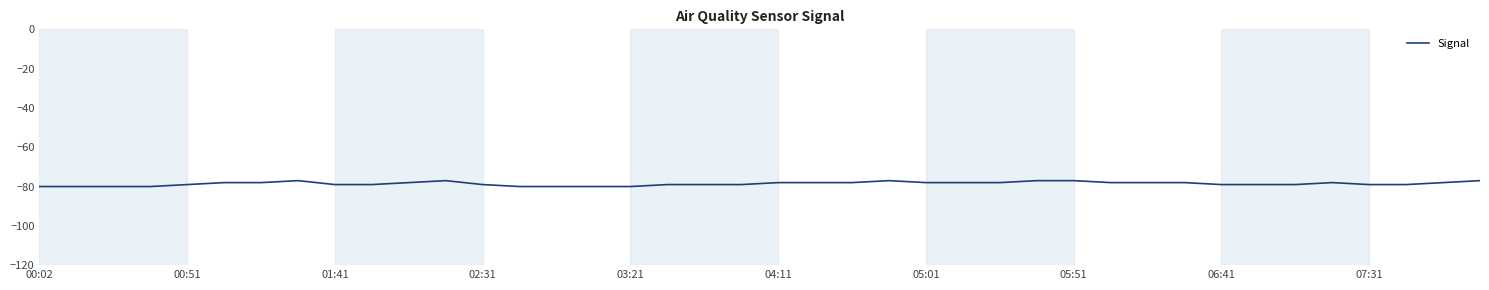

What is the smallest value displayed?

-80